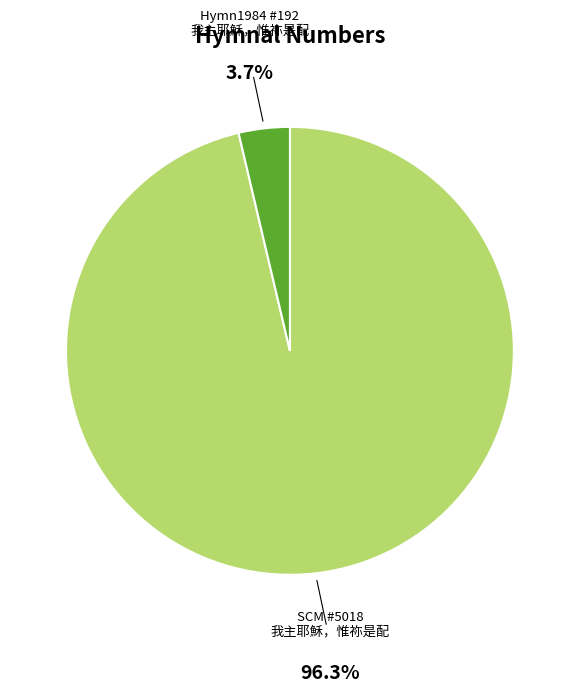

Which slice represents more than half of the pie?

SCM #5018 我主耶穌，惟祢是配